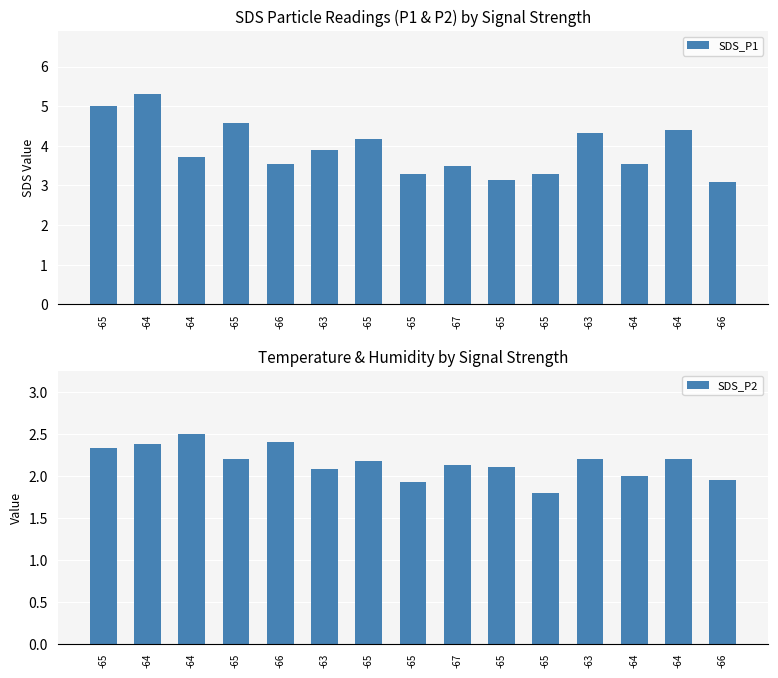

What is the value of the SDS_P2 bar at the 2nd from the left?

2.4